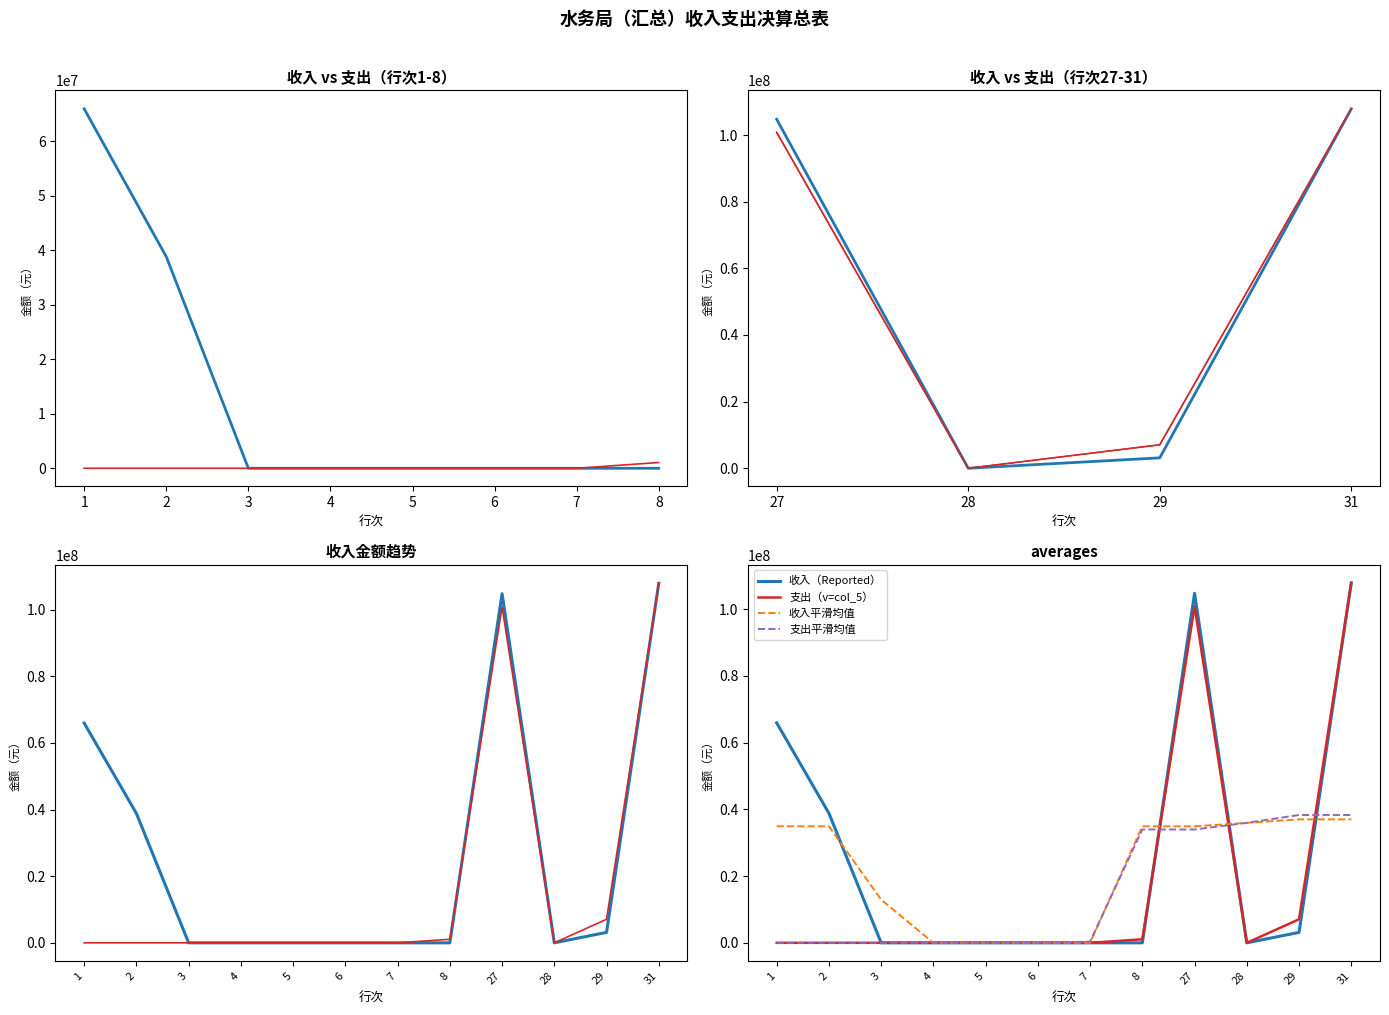

Is the value of 支出（v=col_5） at 1 greater than the value of 支出平滑均值 at 5?

No